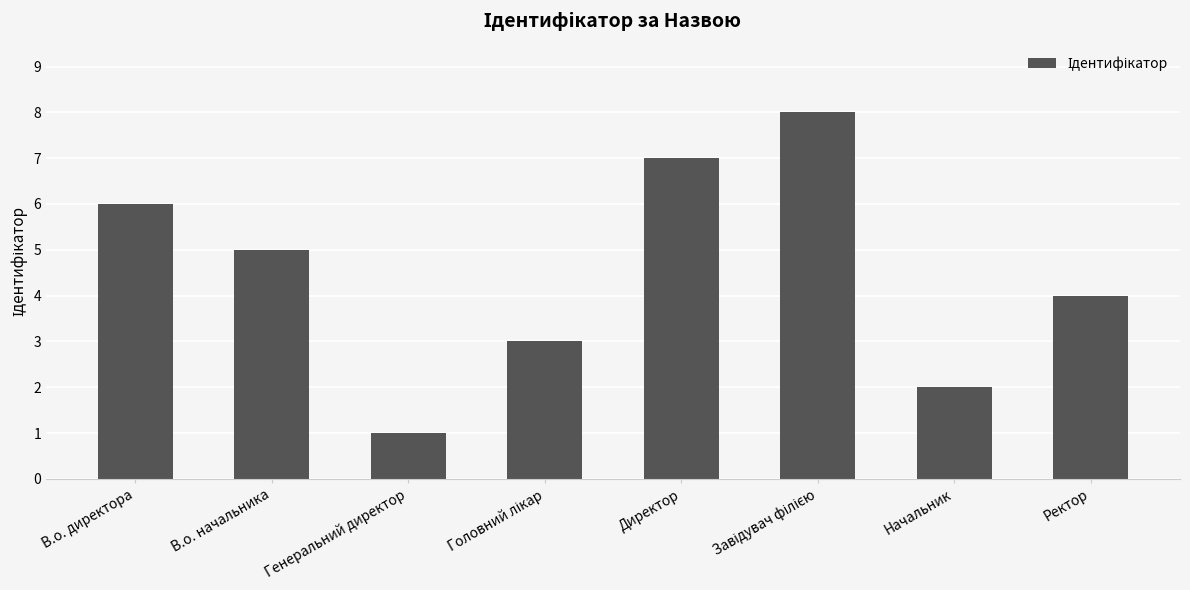

Reading left to right, list all the values displayed in this chart.

6	5	1	3	7	8	2	4